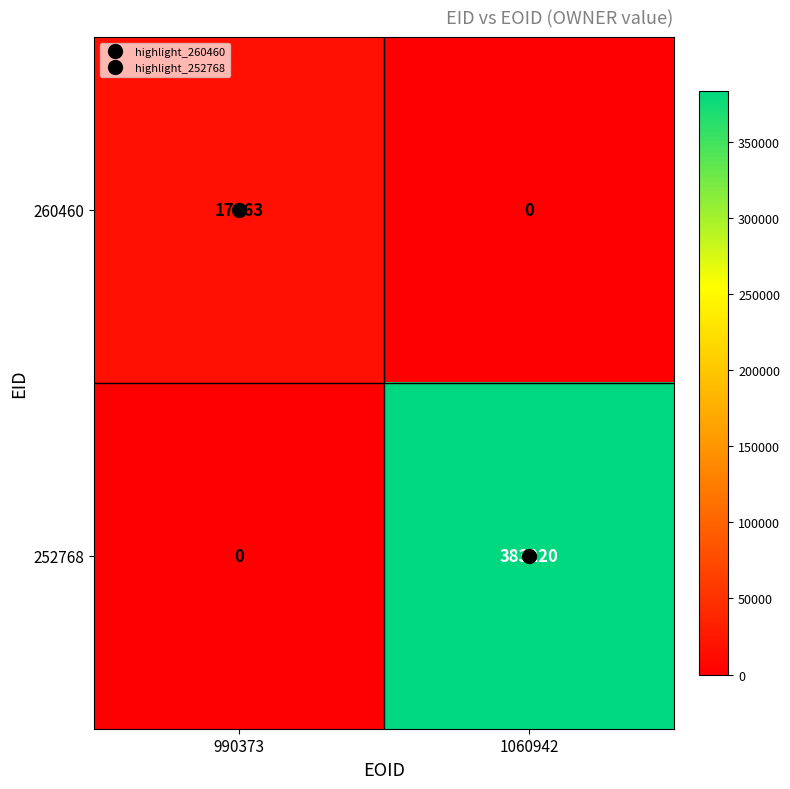

At 990373, list the series in order from smallest to largest.

252768, 260460